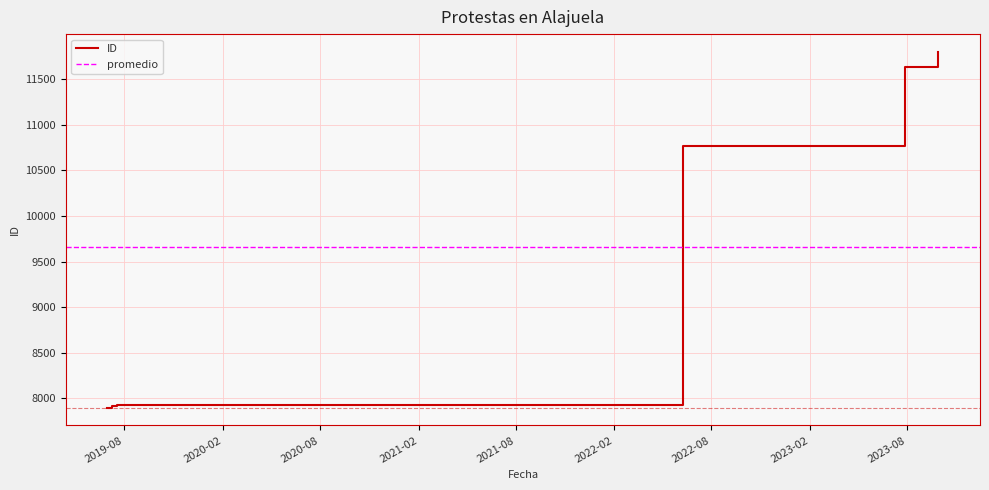

How many data points are above 10766?

2